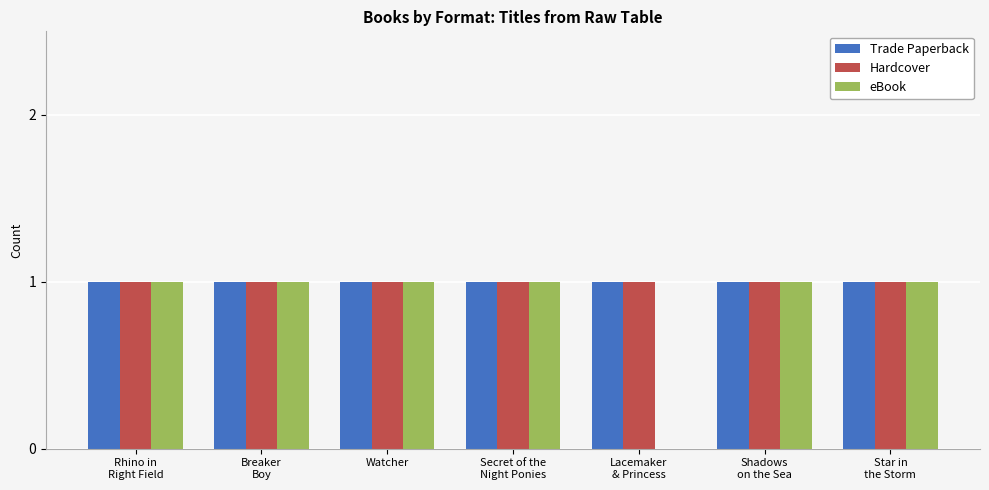

Is it true that Hardcover equals 1 at Watcher?

True